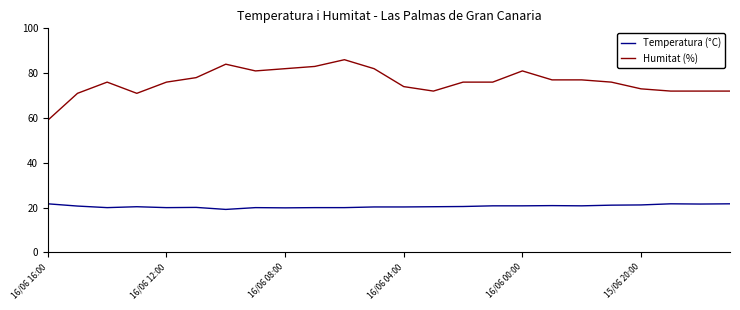

Which series has the largest range (max minus min)?

Humitat (%)